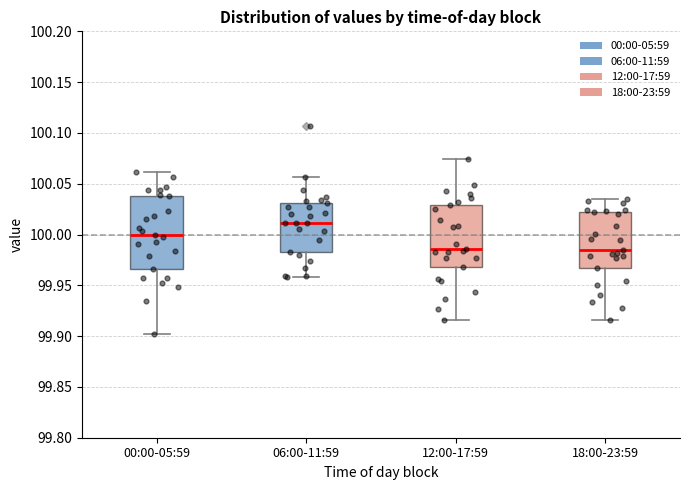

Which box has the highest median line?

06:00-11:59